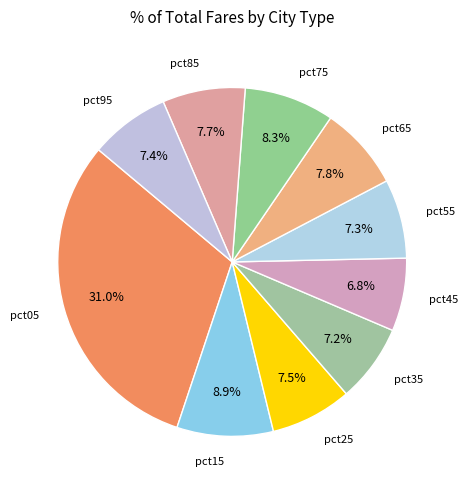

How many slices are in this pie chart?

10